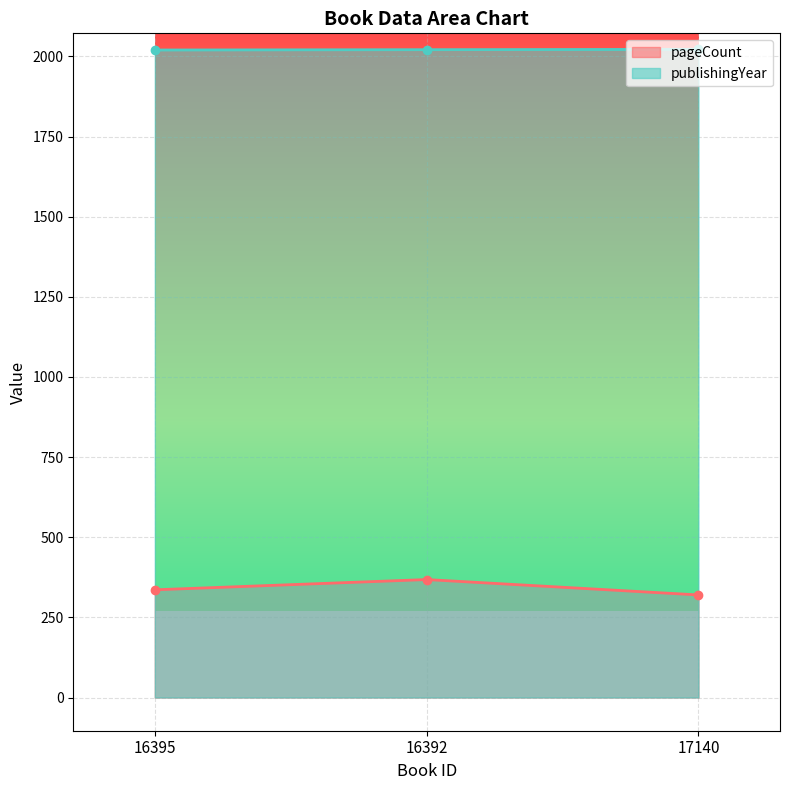

At which category is the sum across all series the highest?

16392